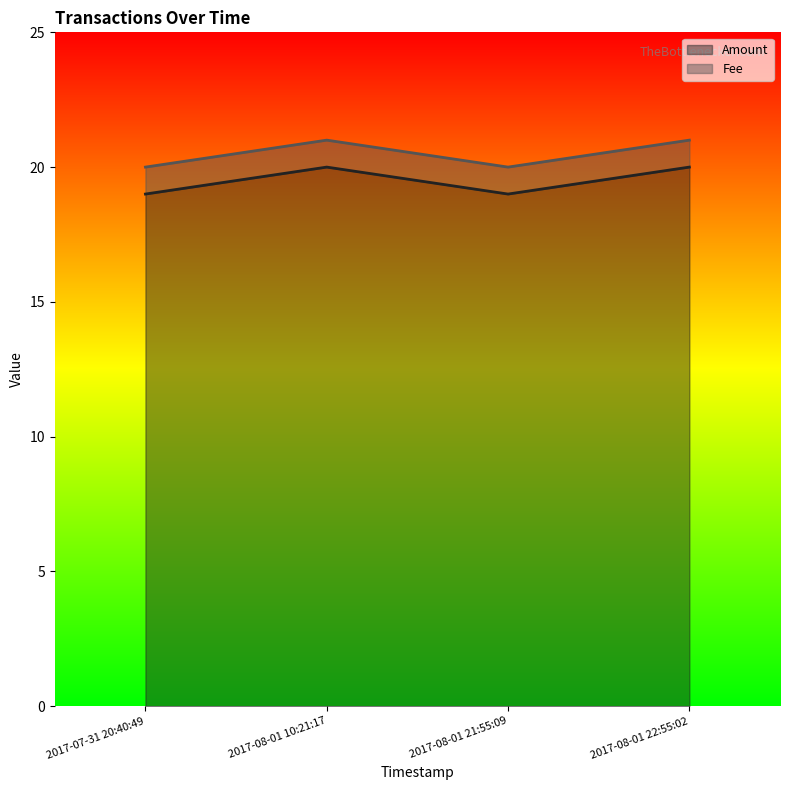

What is the change in value from 2017-08-01 21:55:09 to 2017-08-01 22:55:02?

+1